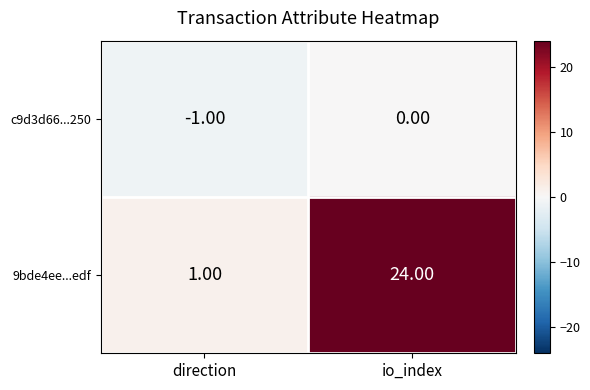

How many data points does each series have?

2